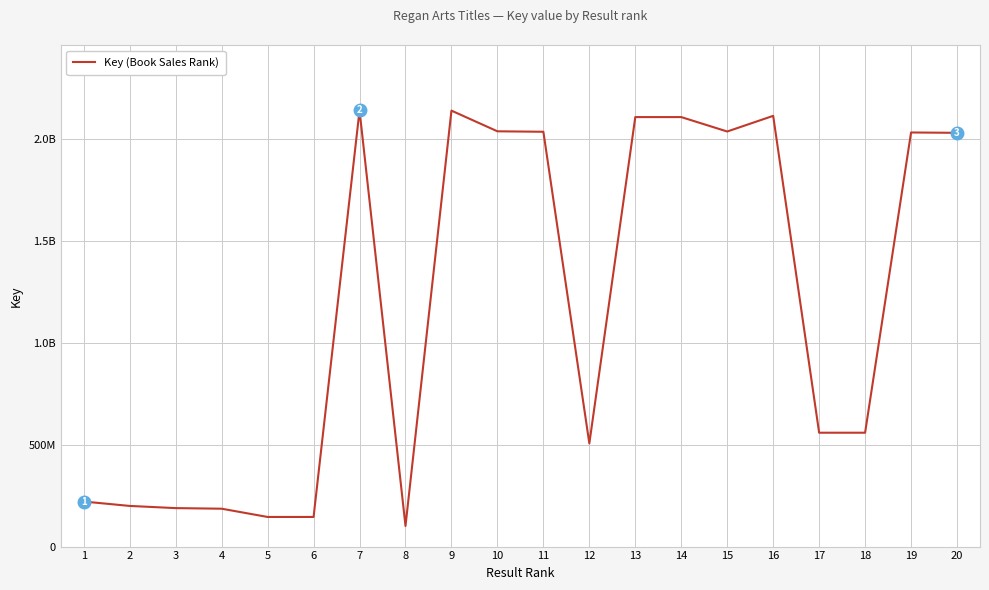

How many interior local peaks (higher than both neighbors) does the data have?

5